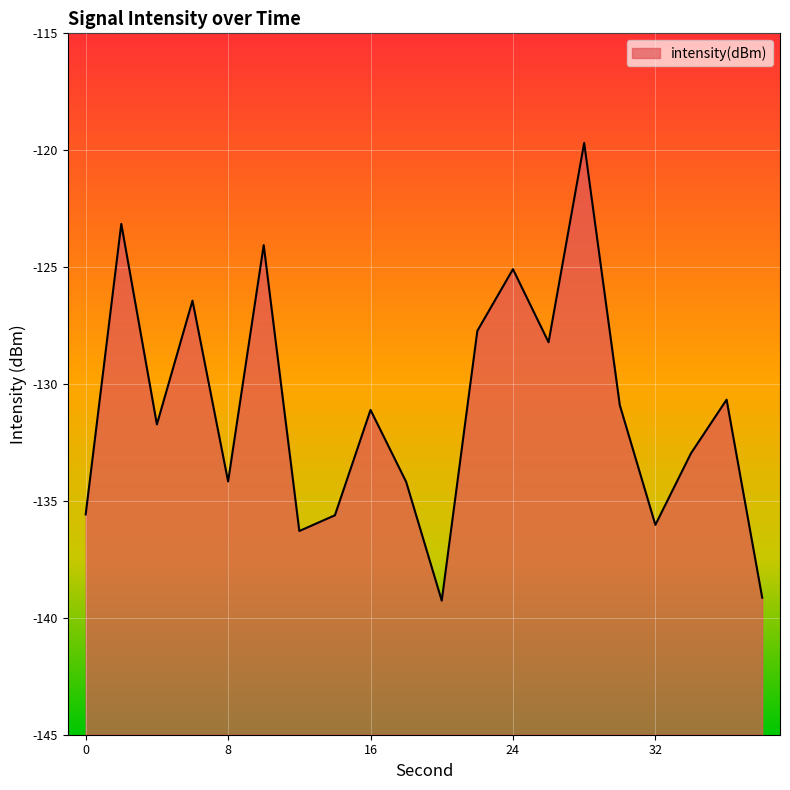

What is the smallest value displayed?

-139.3